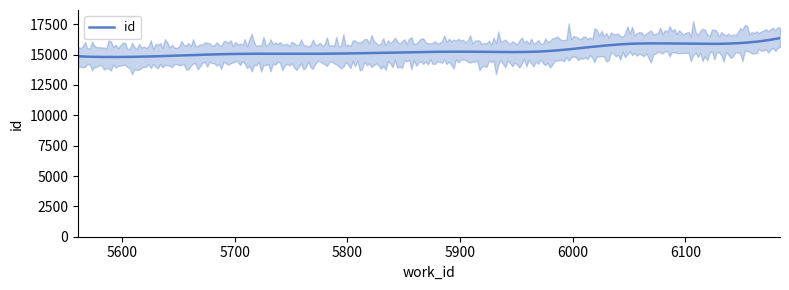

What is the approximate value at 5561?

14858